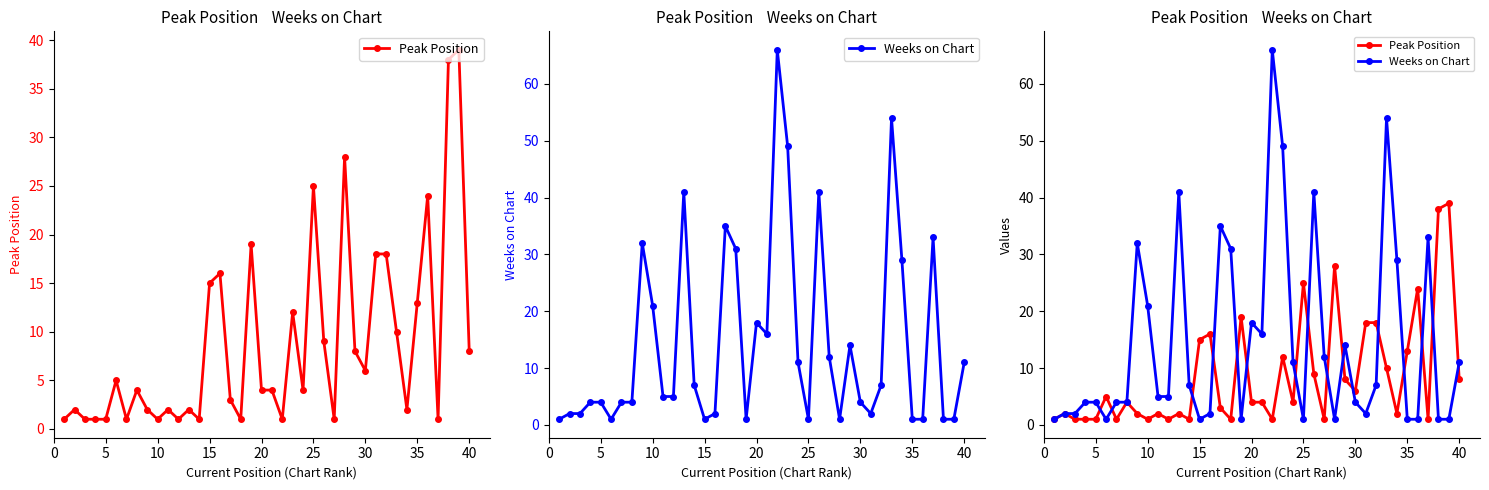

At how many categories does at least one series exceed 49?

2